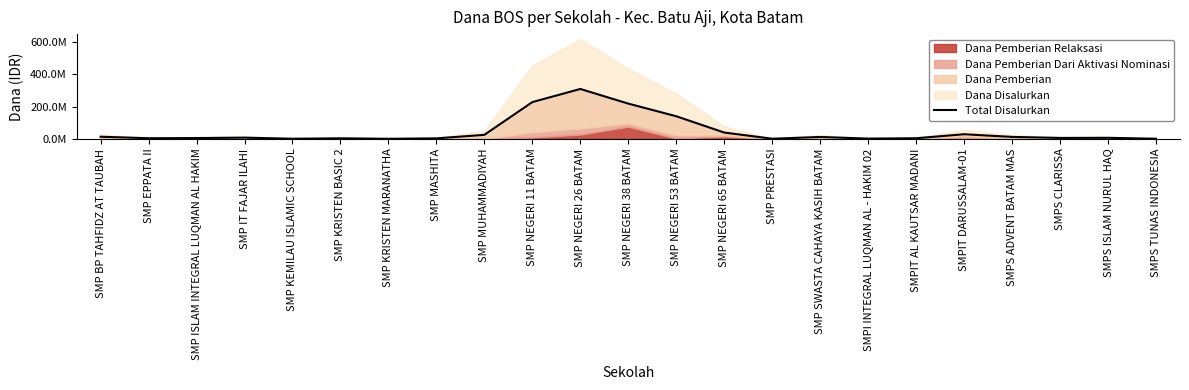

What position from the right is SMP PRESTASI?

9